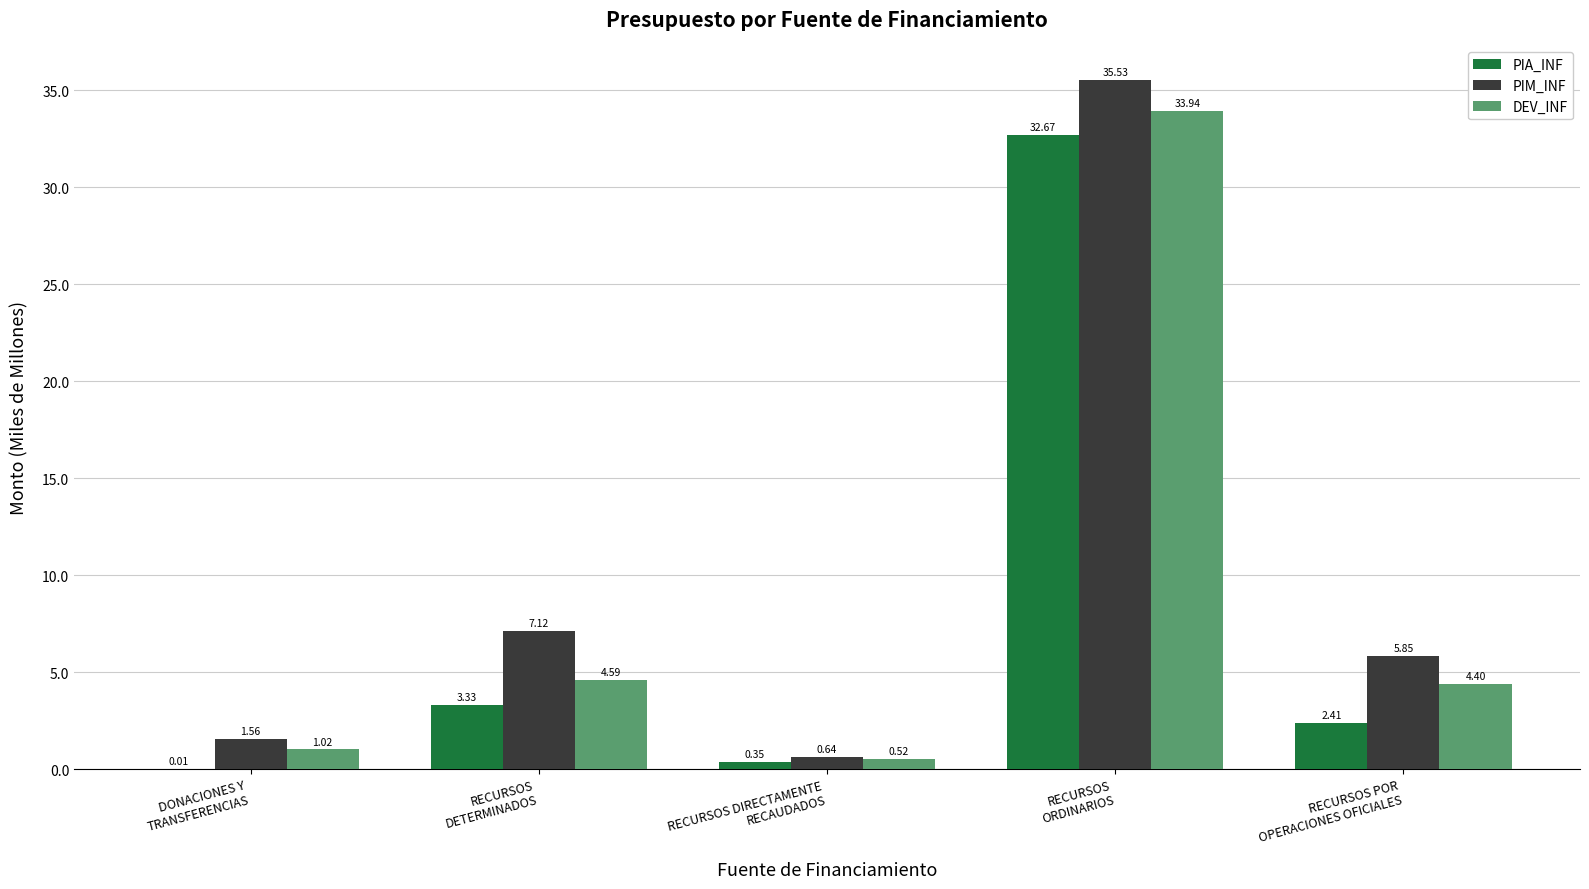

What is the approximate value of PIA_INF at RECURSOS
ORDINARIOS?

32.7